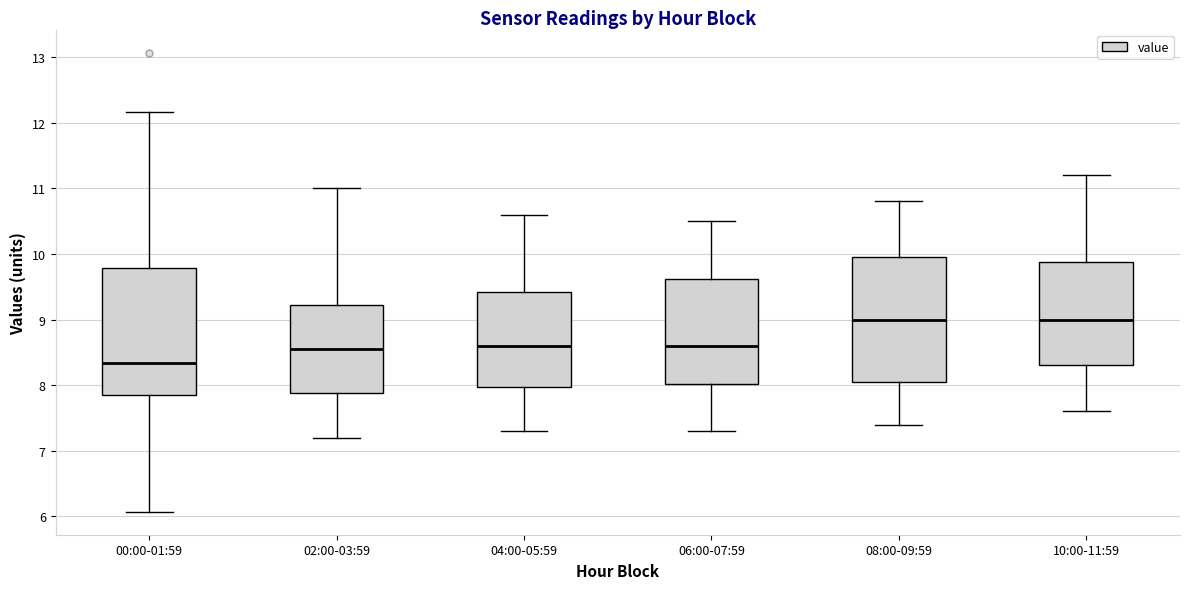

Which box's median line is the lowest?

00:00-01:59